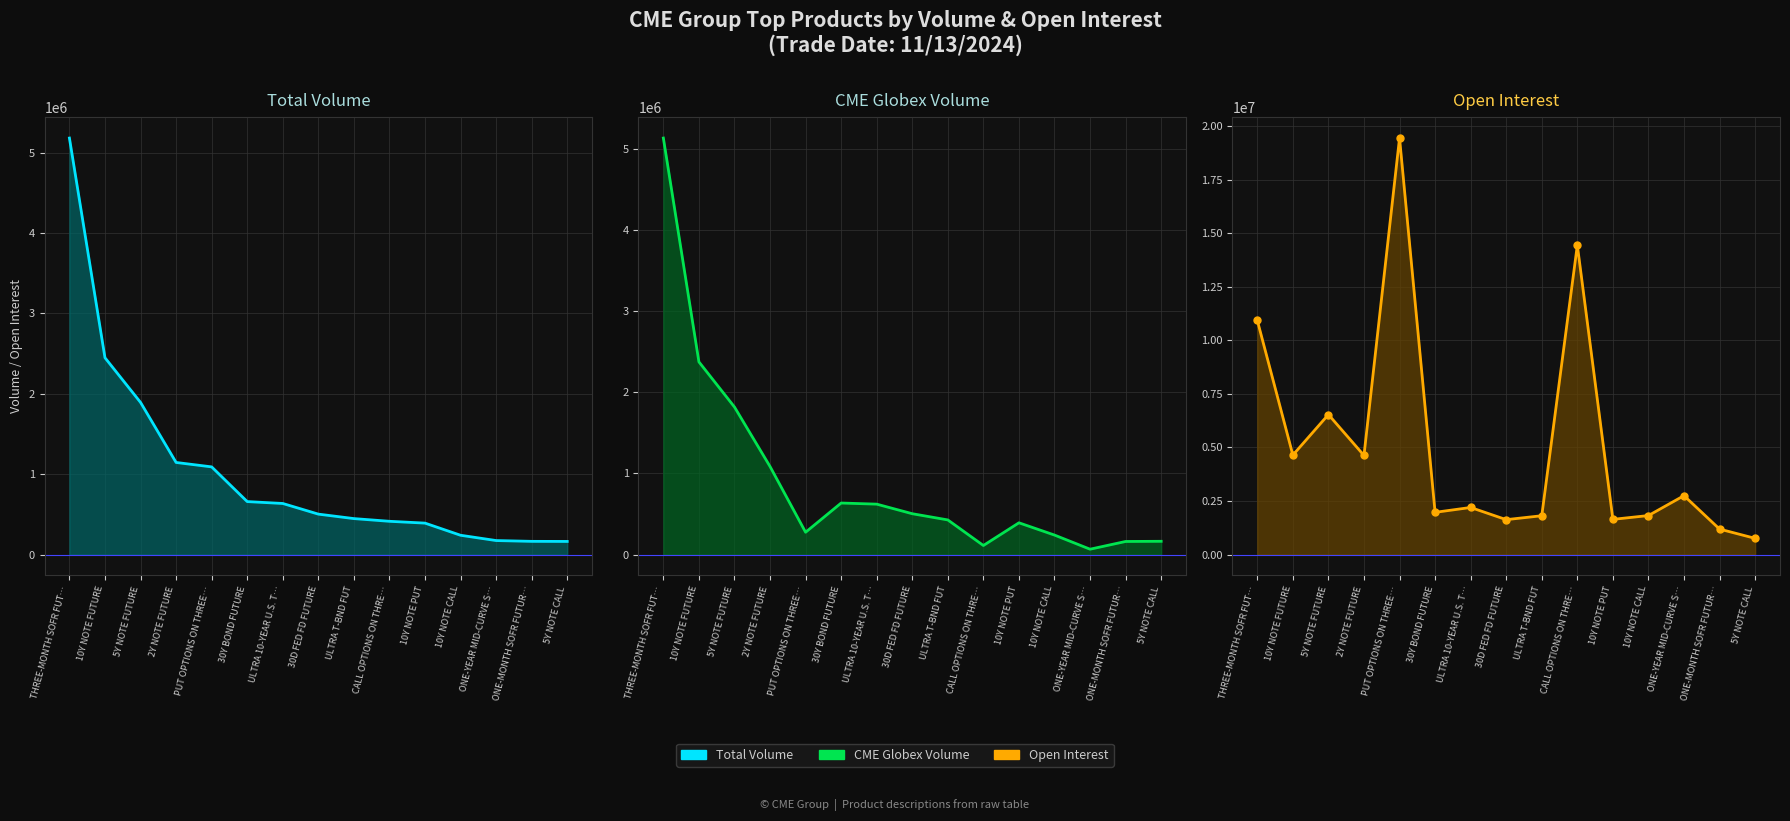

Read the CME Globex Volume value at ONE-YEAR MID-CURVE S….

65781